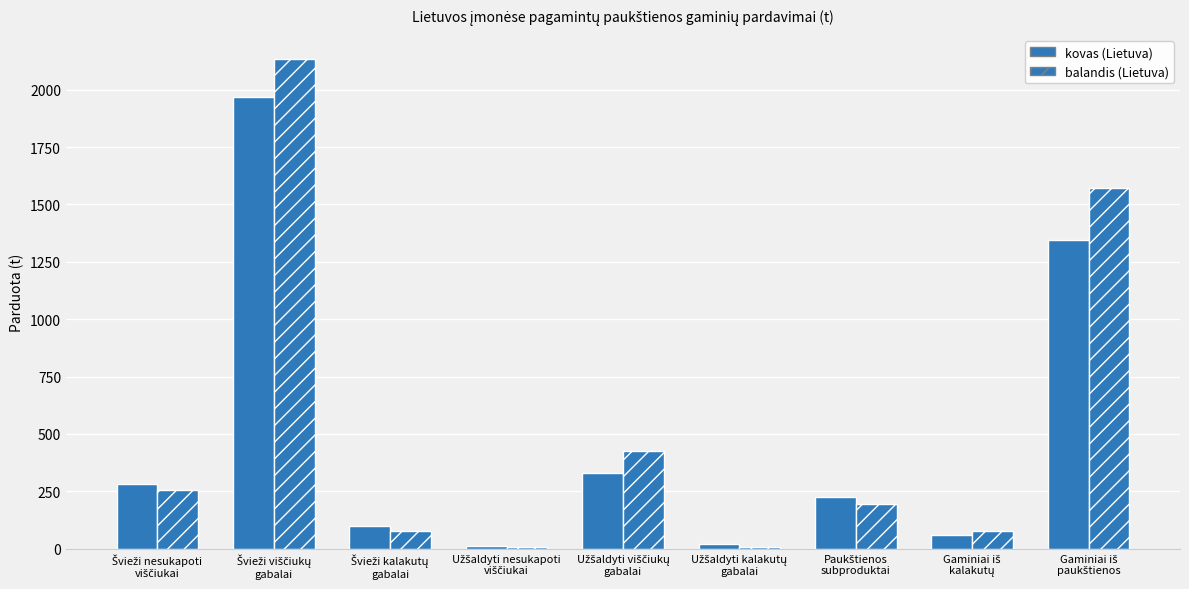

What is the sum of all kovas (Lietuva) values?

4344.2